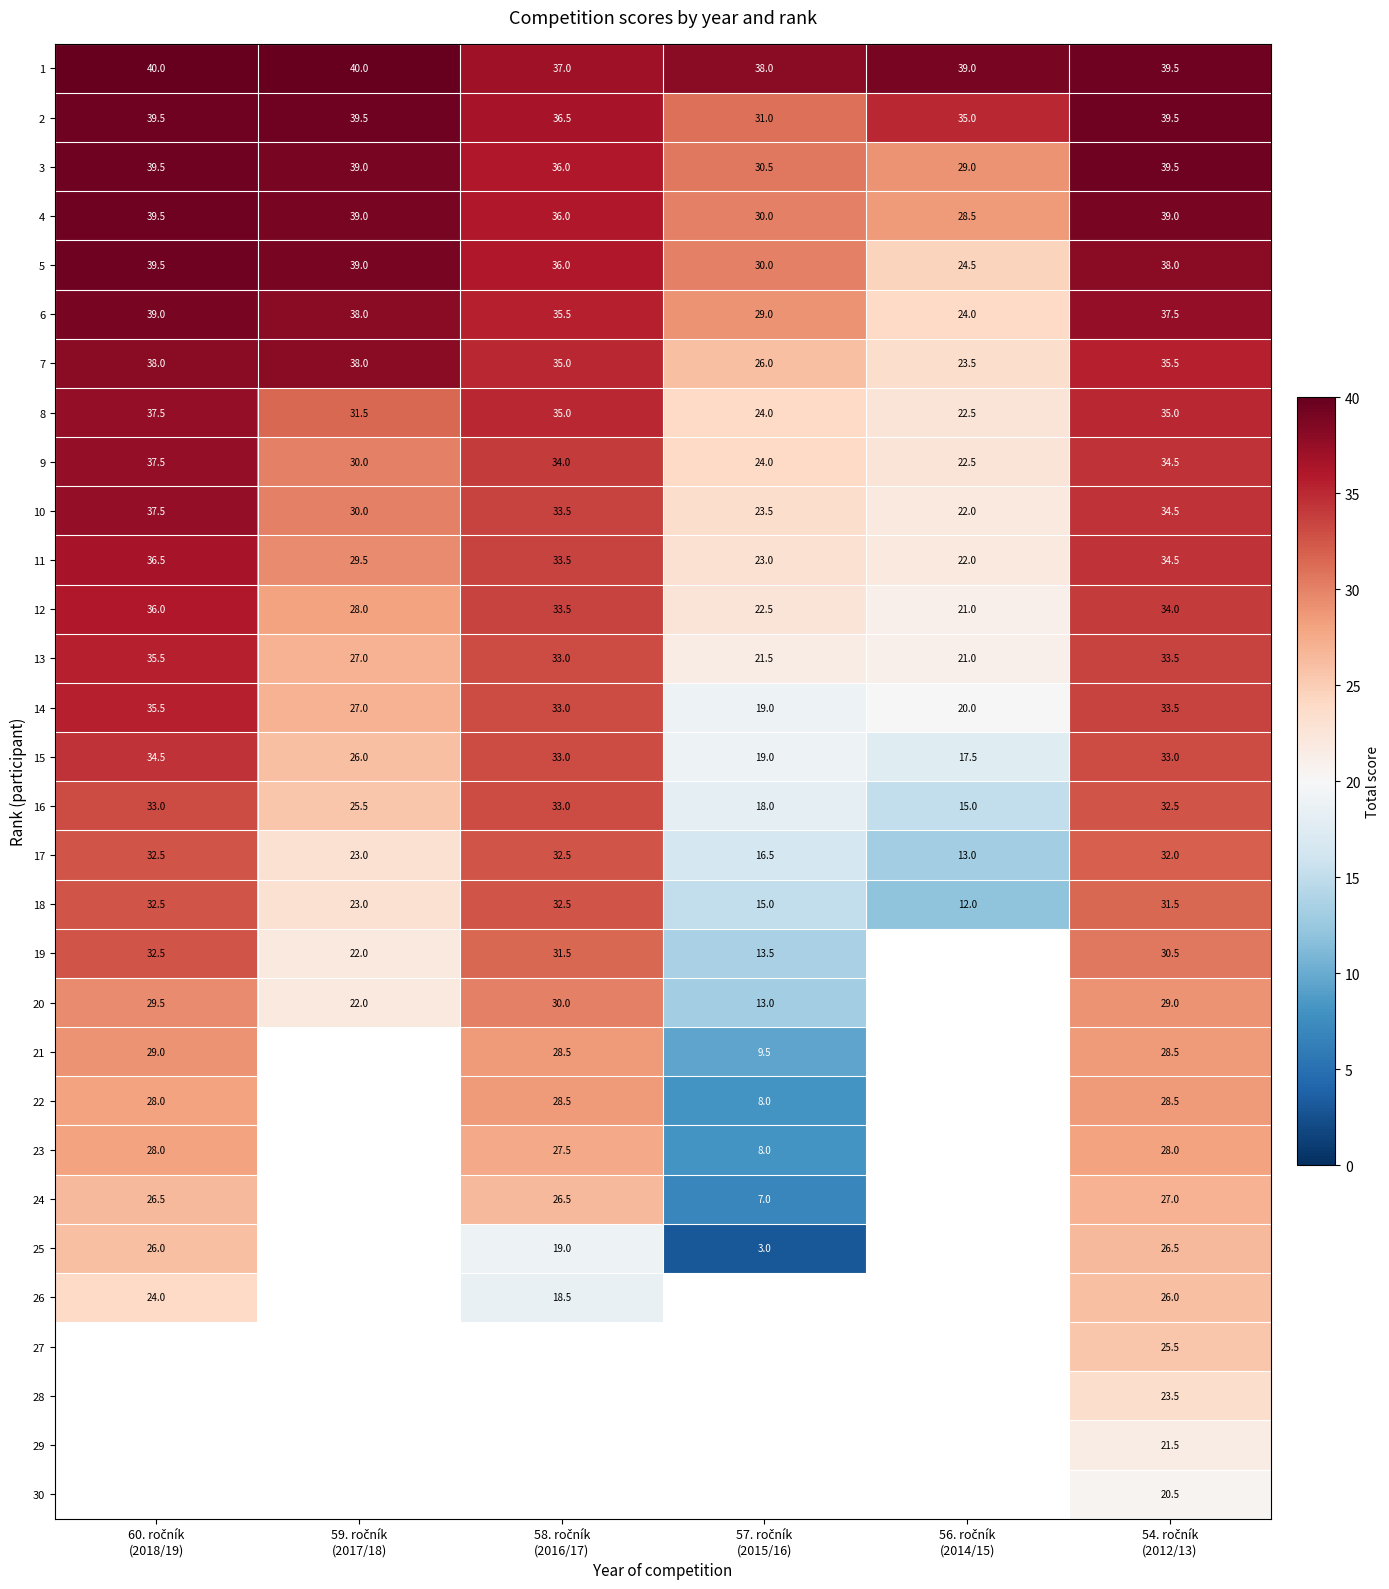

What is the difference between the maximum and minimum values in the 17 series?

19.5